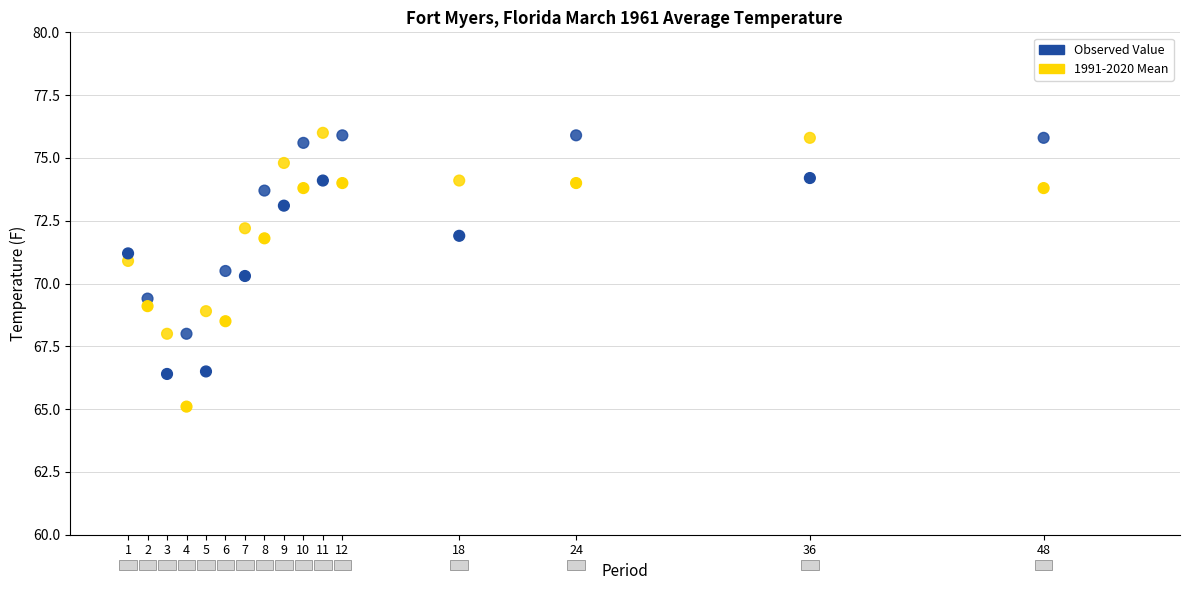

Which series has the largest Y range (max minus min)?

Observed Value